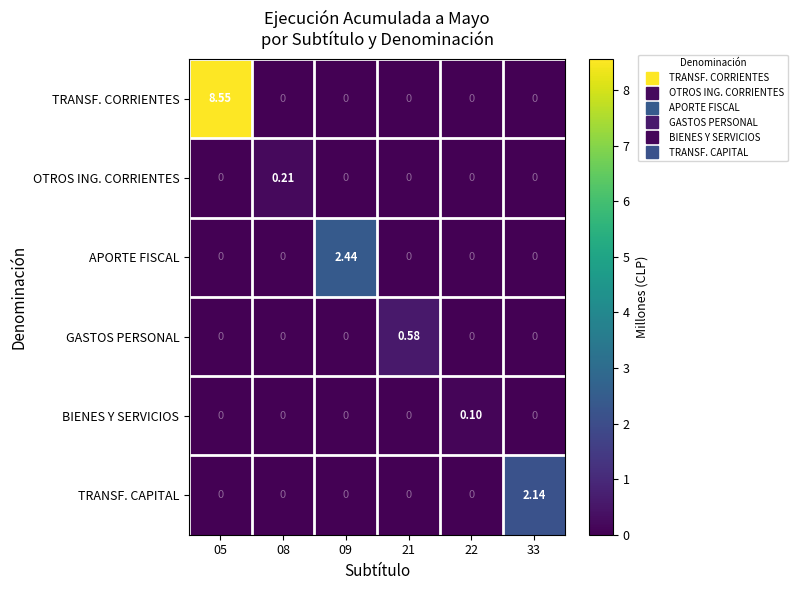

Which series has the largest total across all categories?

TRANSF. CORRIENTES